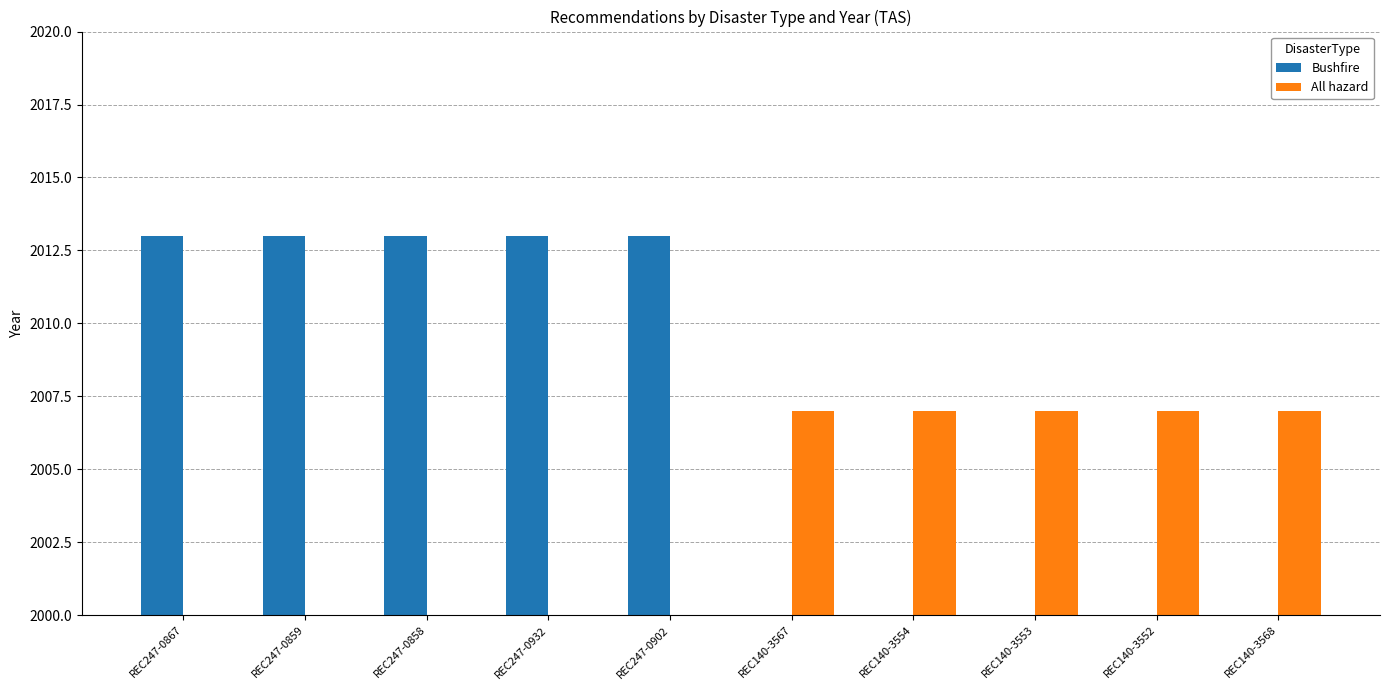

What is the average value of the Bushfire series?

1006